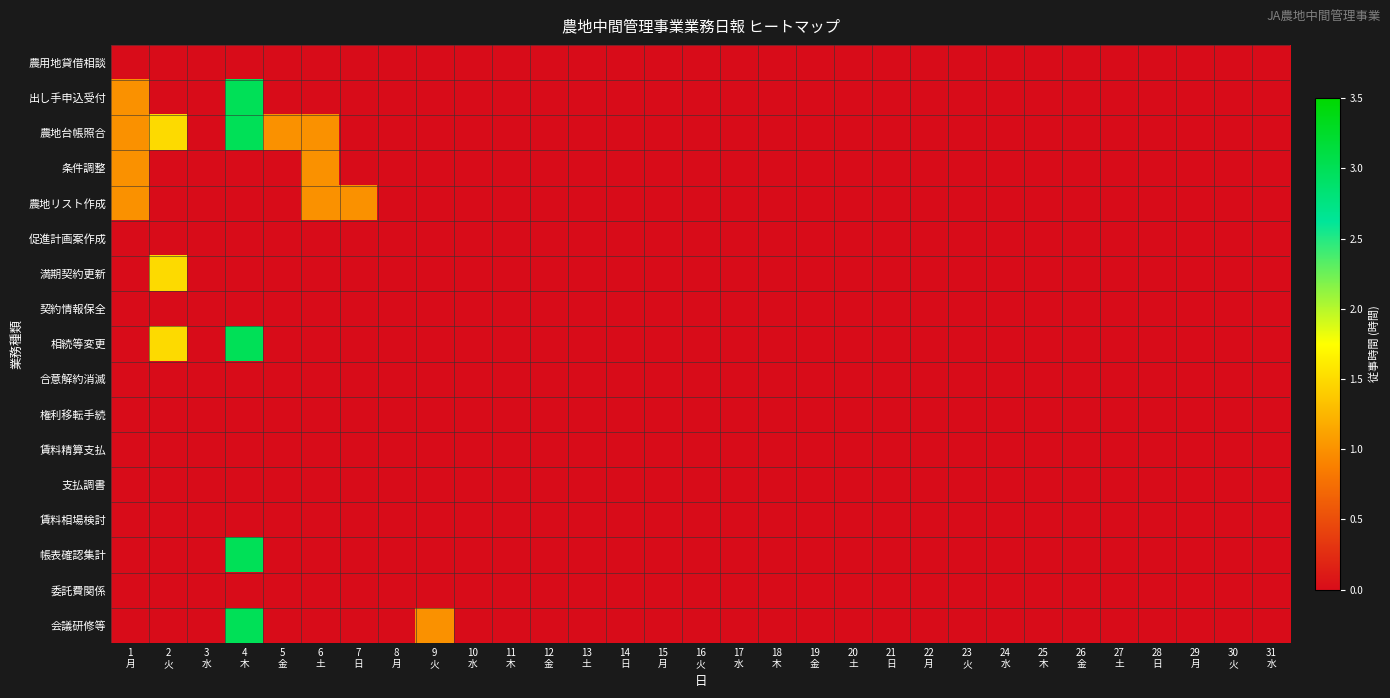

What is the maximum value shown in the chart?

3.0